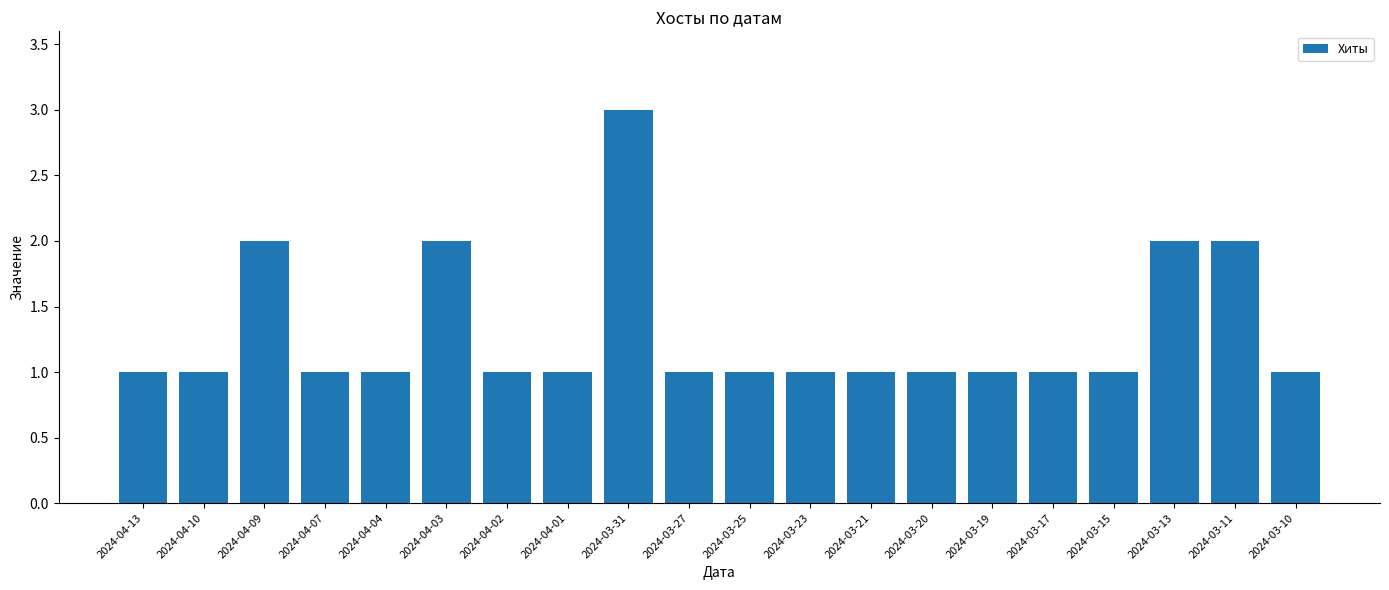

What position from the right is 2024-04-09?

18